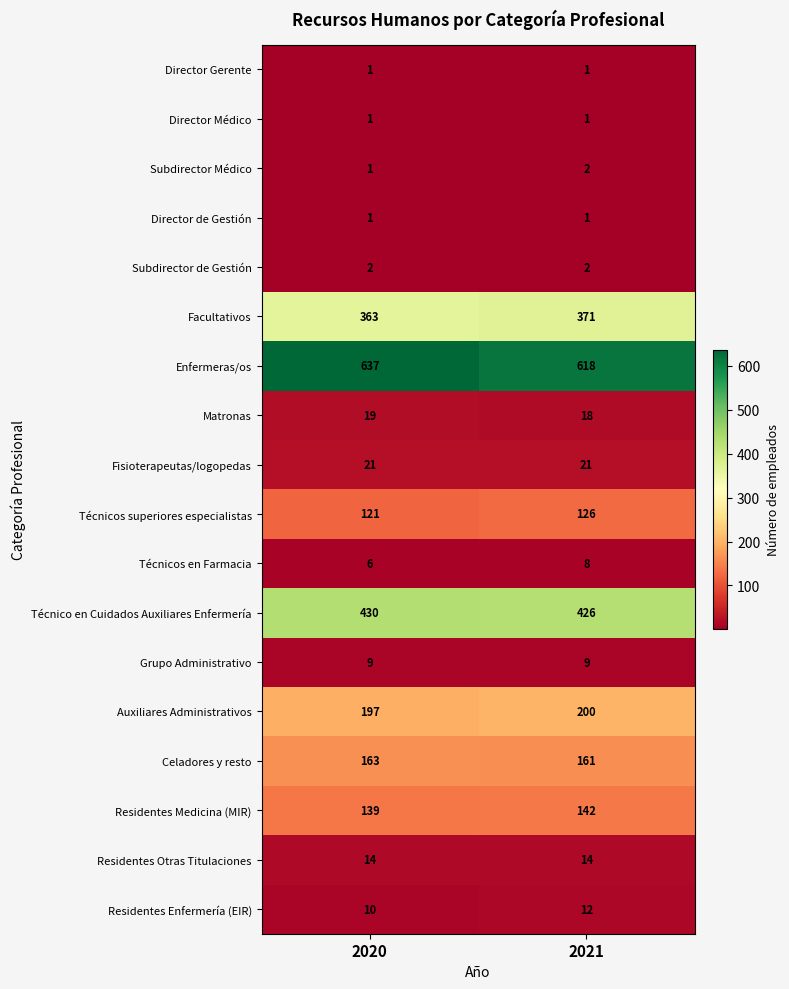

What is the sum of the Auxiliares Administrativos values at 2021 and 2020?

397